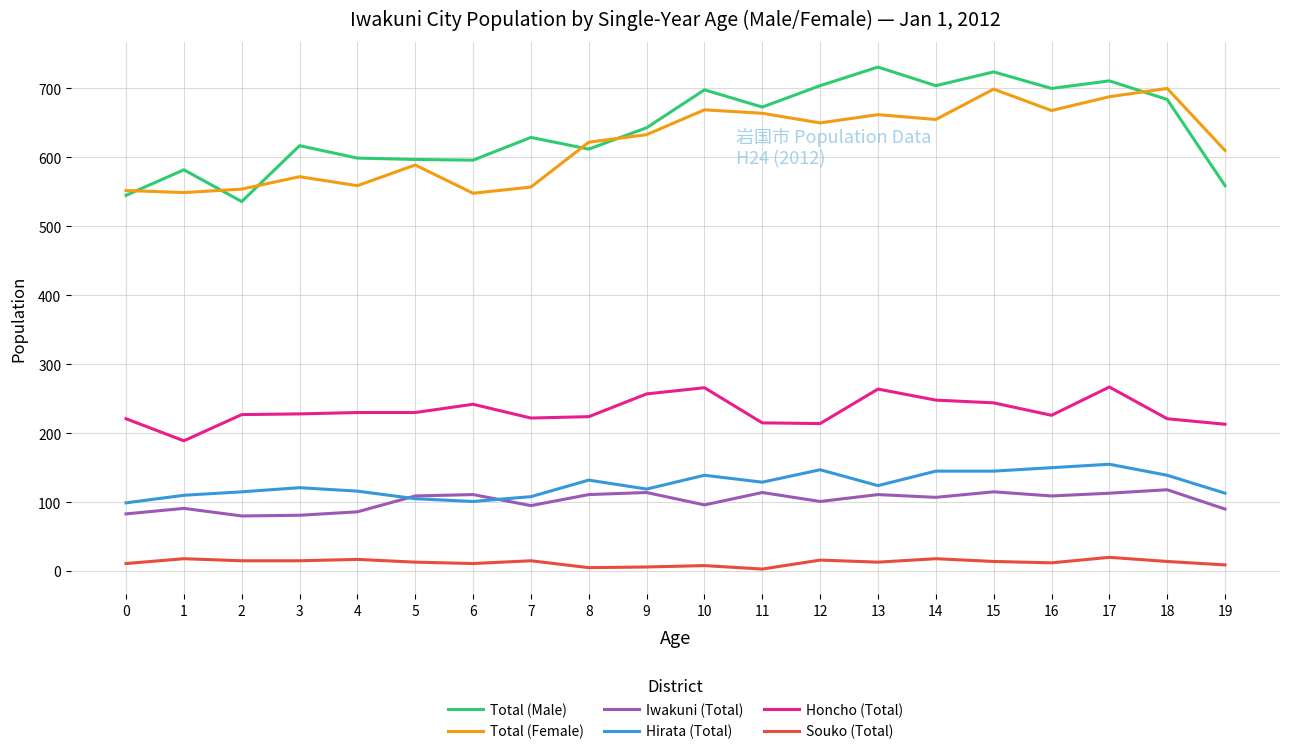

Rank the series by their maximum value, from highest to lowest.

Total (Male), Total (Female), Honcho (Total), Hirata (Total), Iwakuni (Total), Souko (Total)